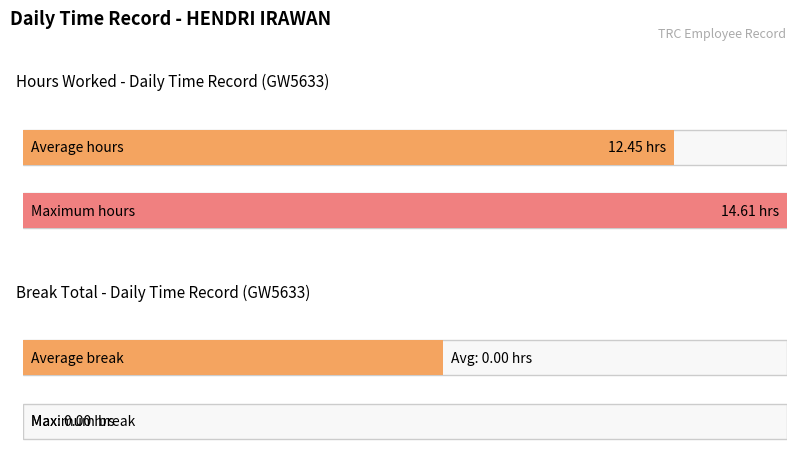

Does the chart display data point markers on the line(s)?

No